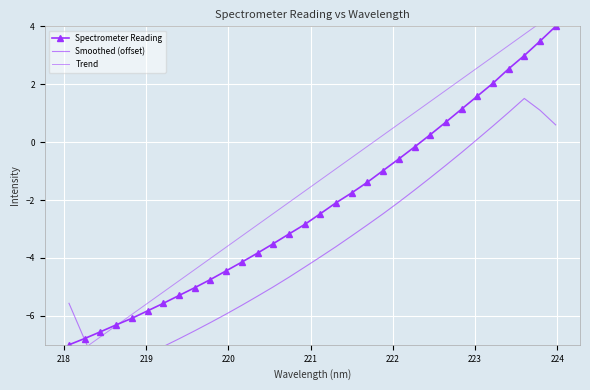

Is this an area chart (filled region under the line)?

No